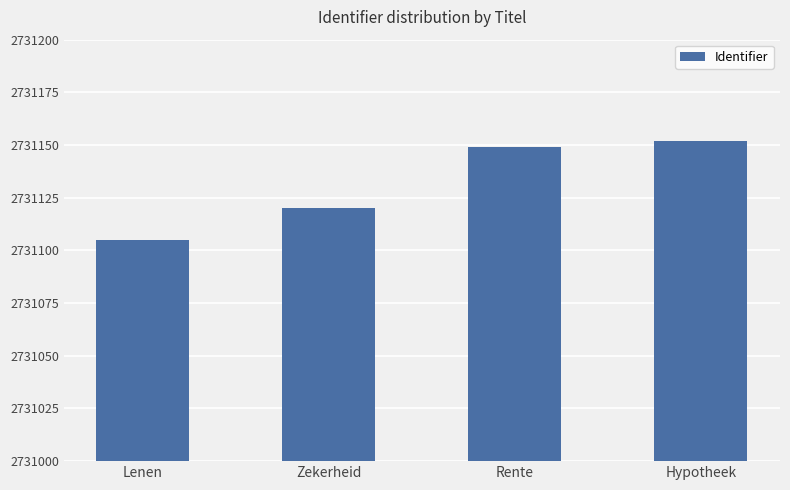

Reading left to right, transcribe all the data shown in this chart.

Lenen=2731105	Zekerheid=2731120	Rente=2731149	Hypotheek=2731152